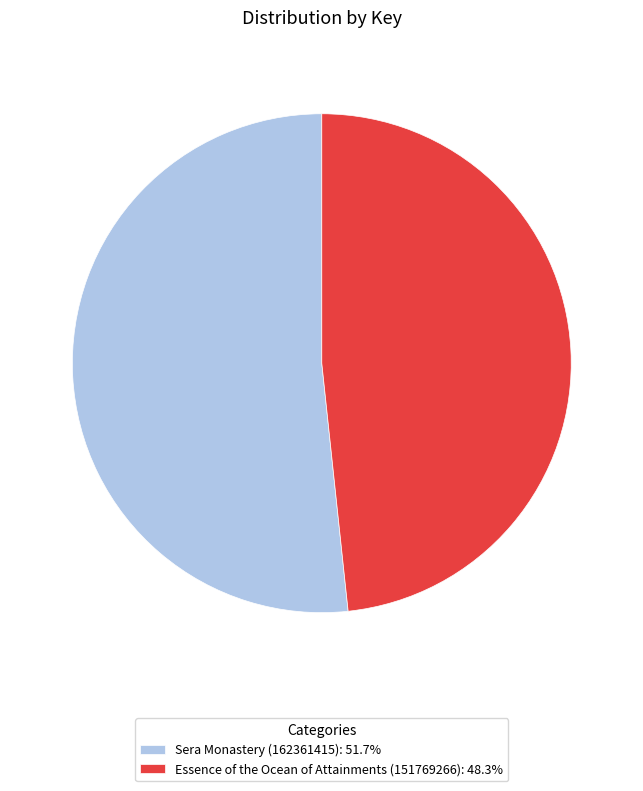

Approximately how many times larger is the value at Essence of the Ocean of Attainments (151769266): 48.3% compared to Sera Monastery (162361415): 51.7%?

0.9